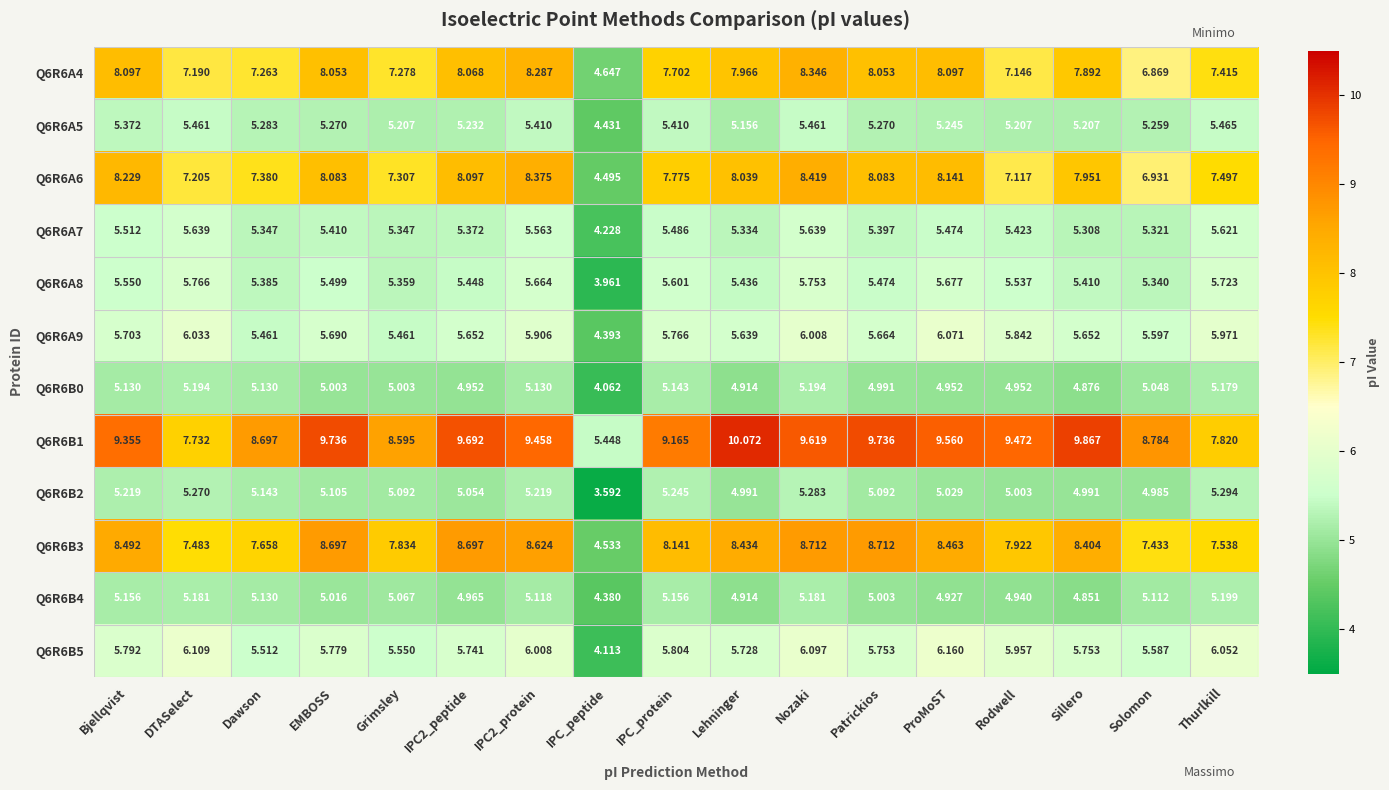

Is the value of Q6R6B2 at Patrickios greater than the value of Q6R6B5 at Rodwell?

No